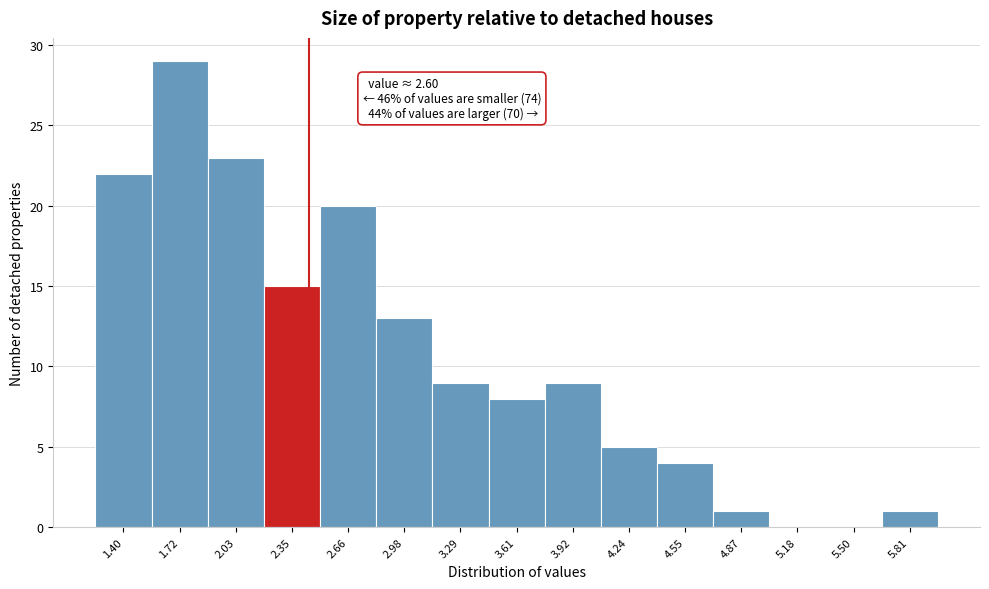

Reading right to left, list all the values displayed in this chart.

5.81=1	5.50=0	5.18=0	4.87=1	4.55=4	4.24=5	3.92=9	3.61=8	3.29=9	2.98=13	2.66=20	2.35=15	2.03=23	1.72=29	1.40=22